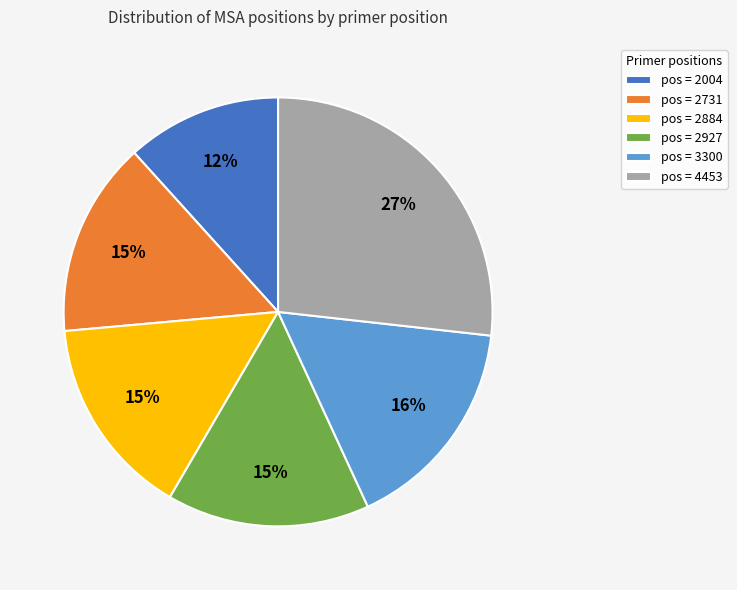

Does any single category account for the majority?

No